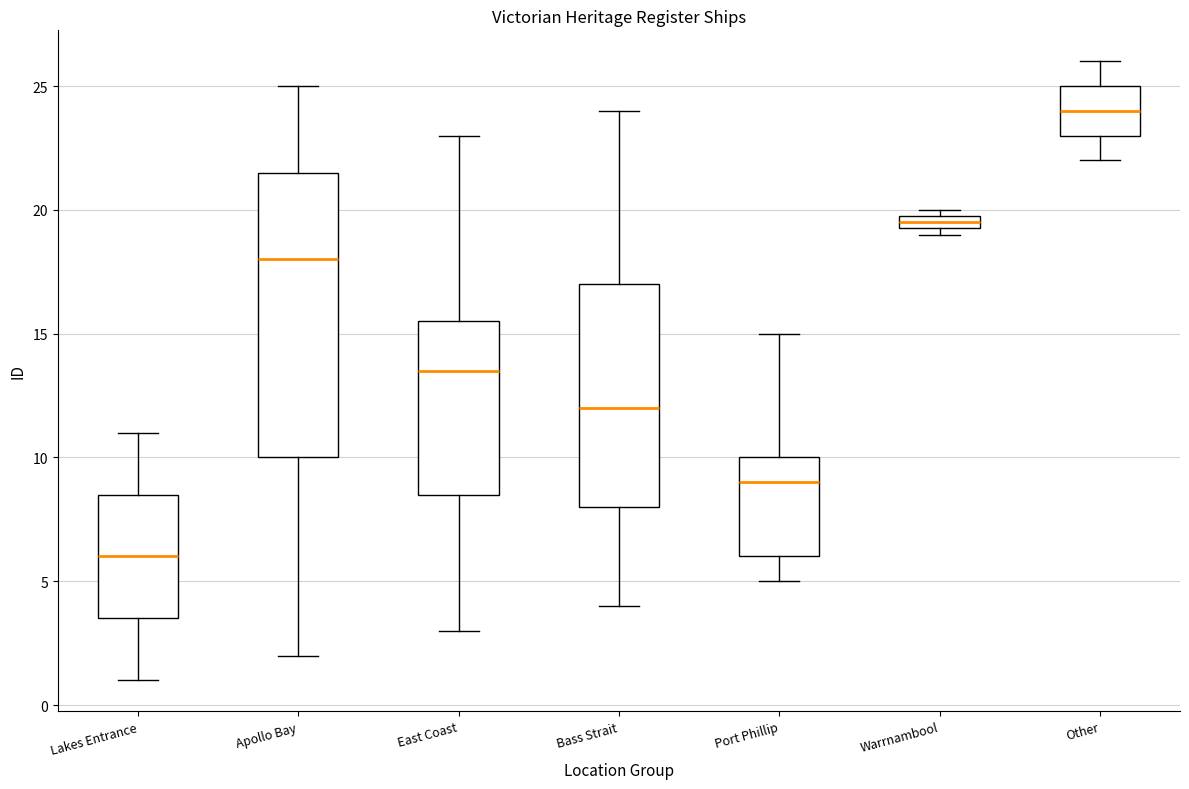

Where is the upper edge of the box for Bass Strait on the y-axis? The values are not printed on the chart, so give them approximately, as read against the axis.

17.0